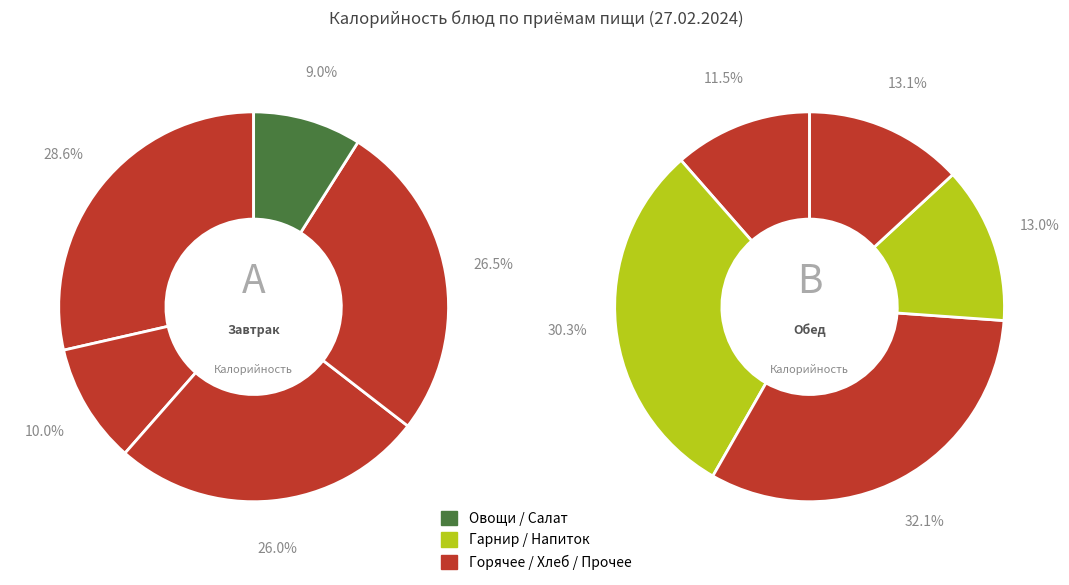

Count the number of slices in the pie.

10